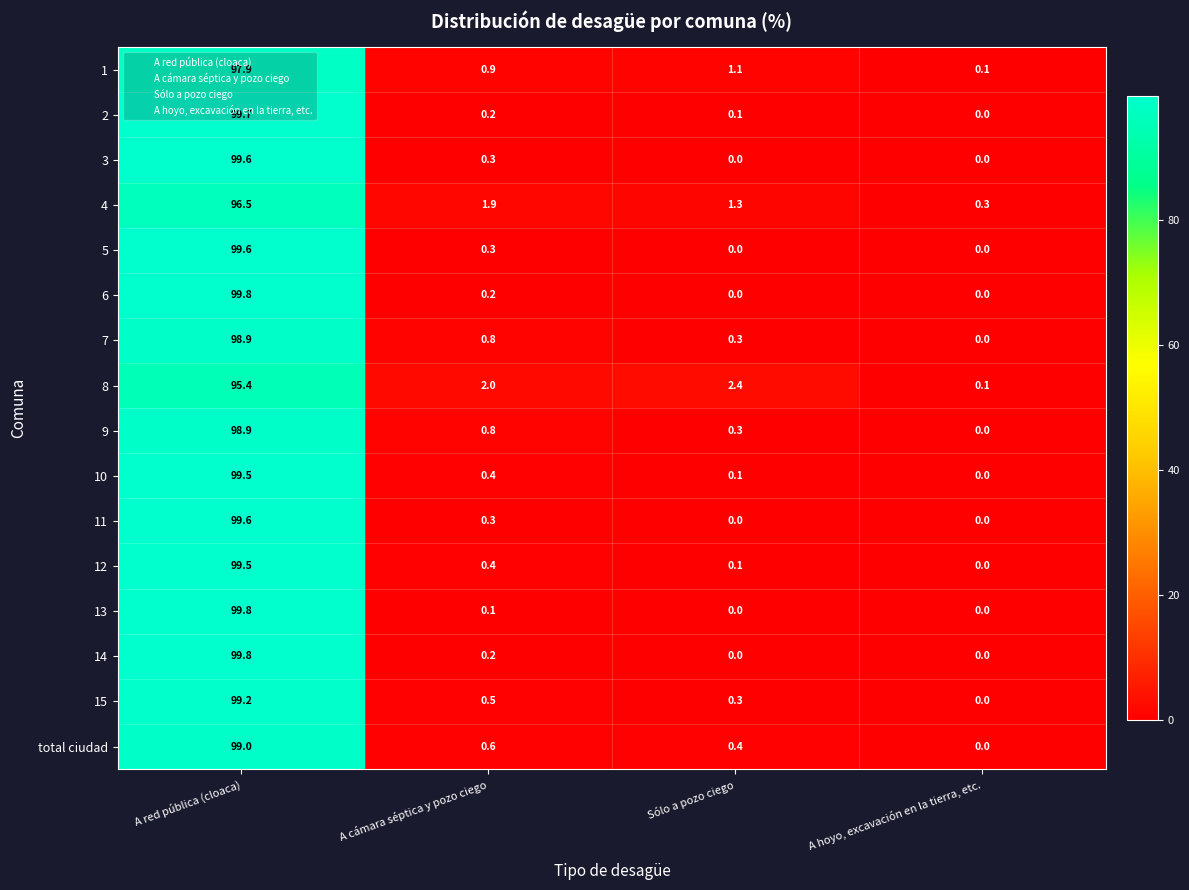

List the labels in order of 1 value, smallest first.

A hoyo, excavación en la tierra, etc., A cámara séptica y pozo ciego, Sólo a pozo ciego, A red pública (cloaca)